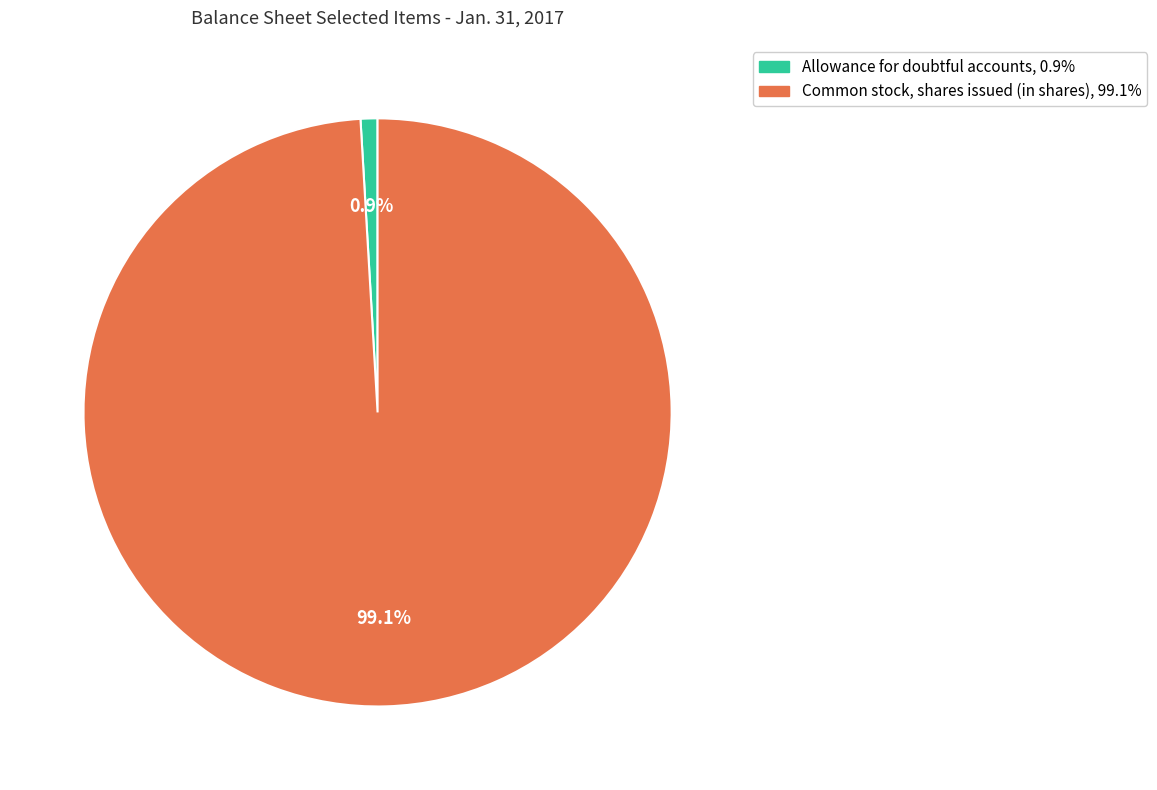

To the nearest percent, what is the combined percentage of Allowance for doubtful accounts and Common stock, shares issued (in shares)?

100%